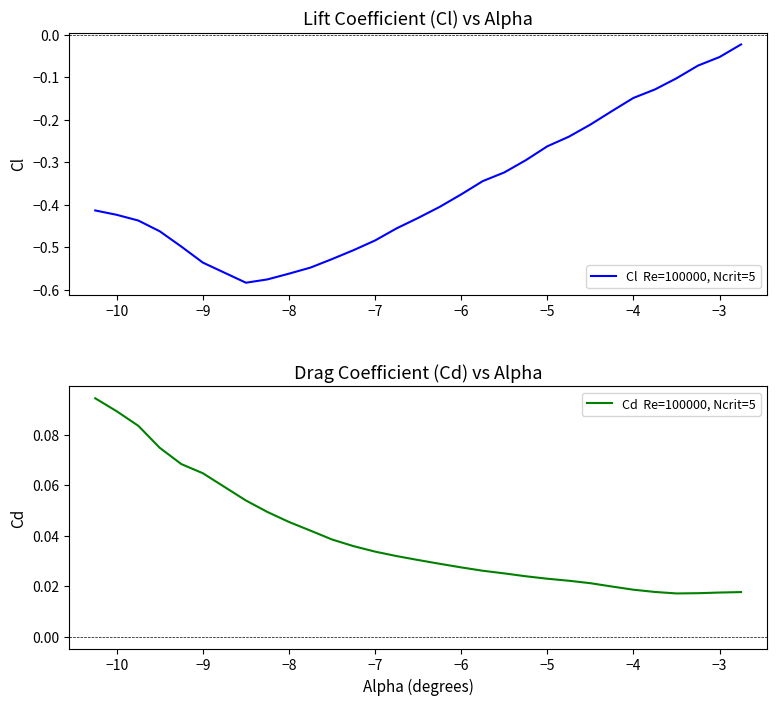

In Cl  Re=100000, Ncrit=5, how many points are lower than both neighbors (excluding endpoints)?

1